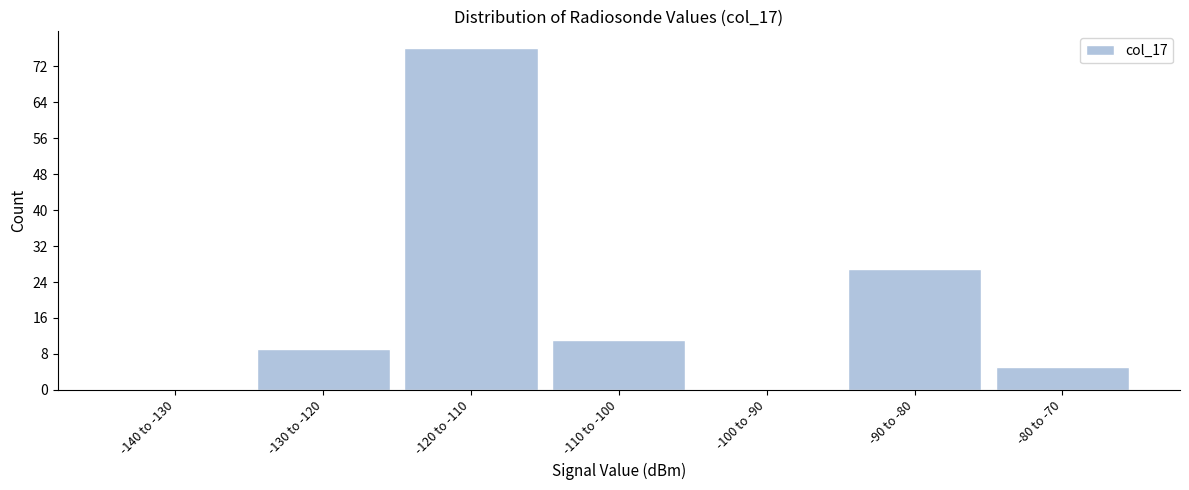

Reading left to right, what are all the values shown in this chart?

-140 to -130=0	-130 to -120=9	-120 to -110=76	-110 to -100=11	-100 to -90=0	-90 to -80=27	-80 to -70=5